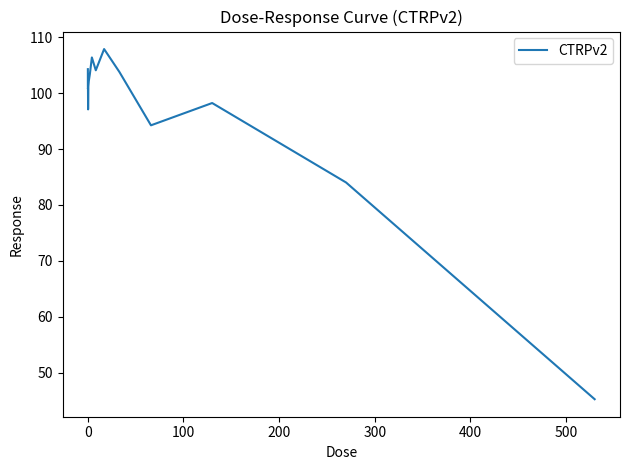

Does the chart display data point markers on the line(s)?

No